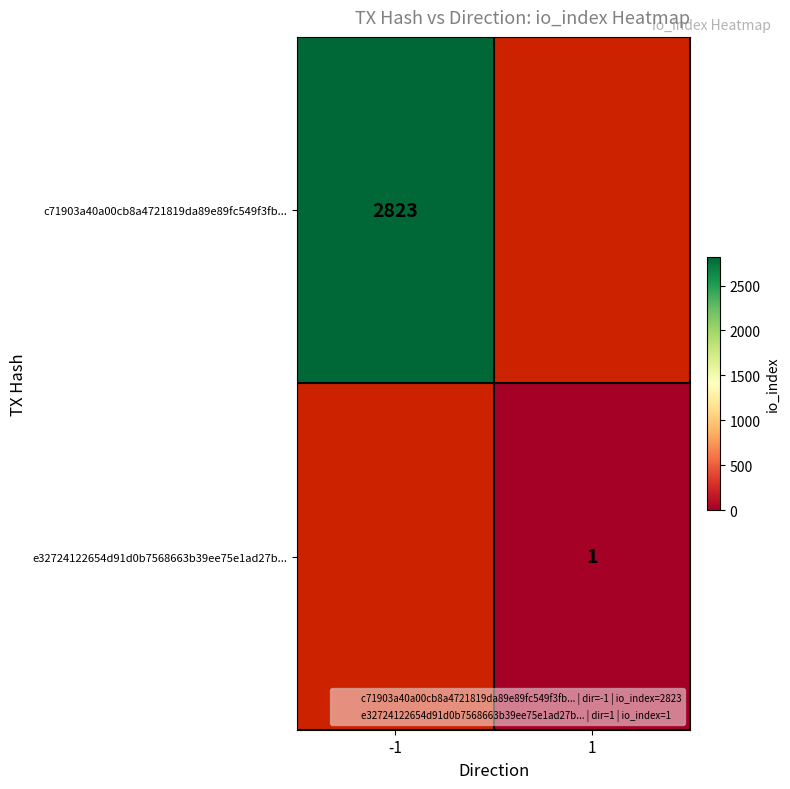

At -1, list the series in order from largest to smallest.

c71903a40a00cb8a4721819da89e89fc549f3fb..., e32724122654d91d0b7568663b39ee75e1ad27b...